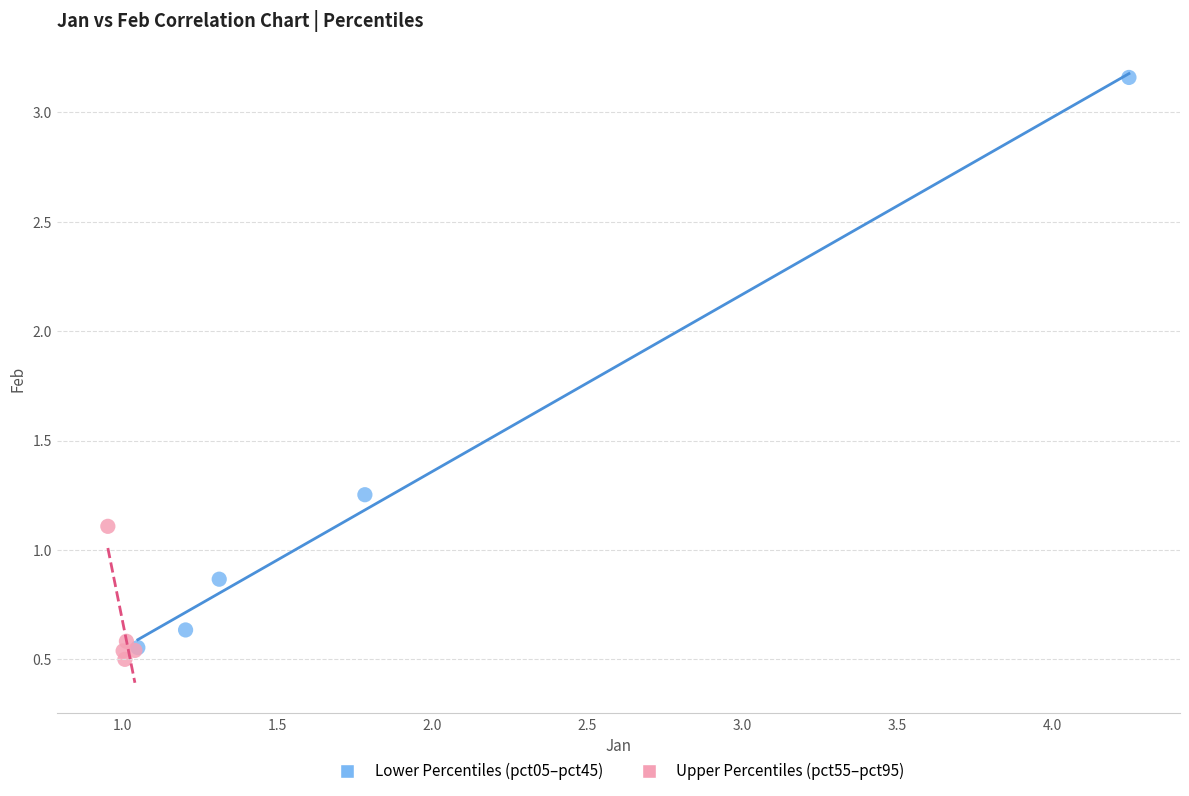

Which series contains the highest Y value?

Lower Percentiles (pct05–pct45)